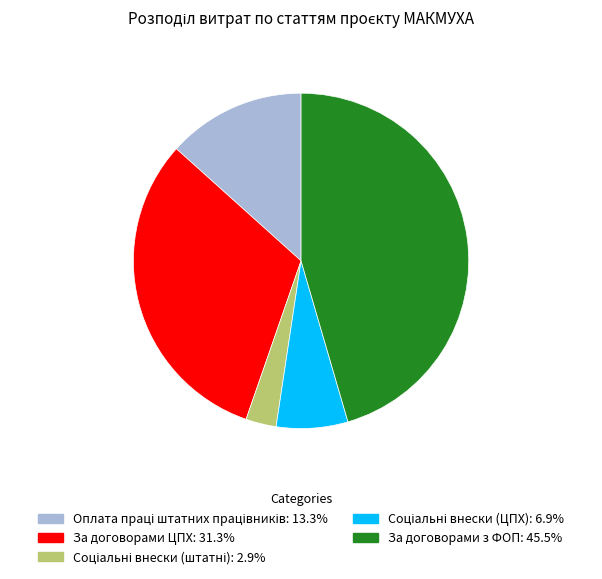

Is there any slice that represents more than half of the pie?

No